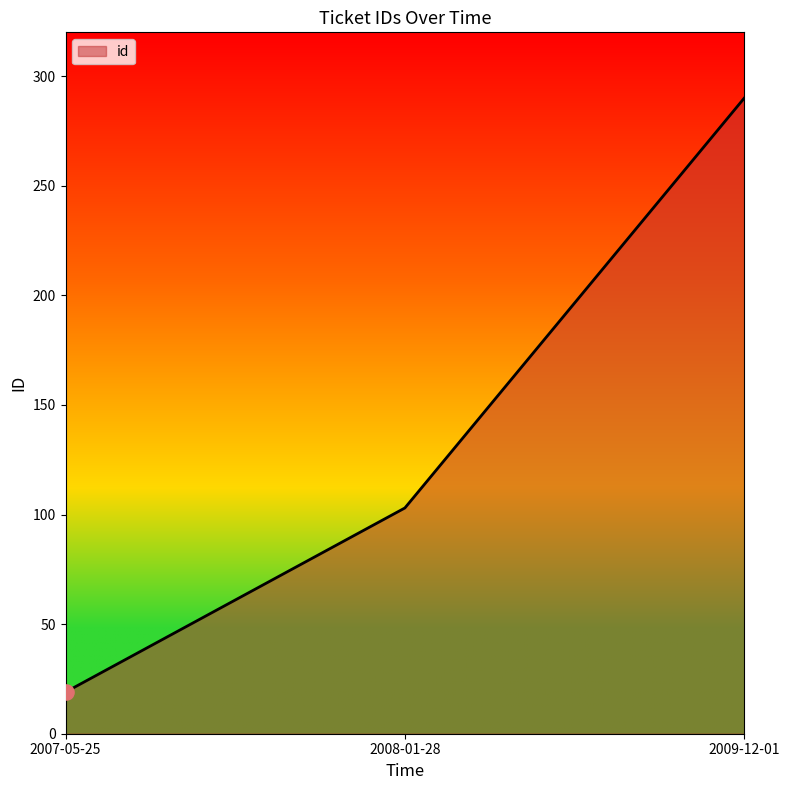

Approximately how many times larger is the value at 2007-05-25 compared to 2009-12-01?

0.1